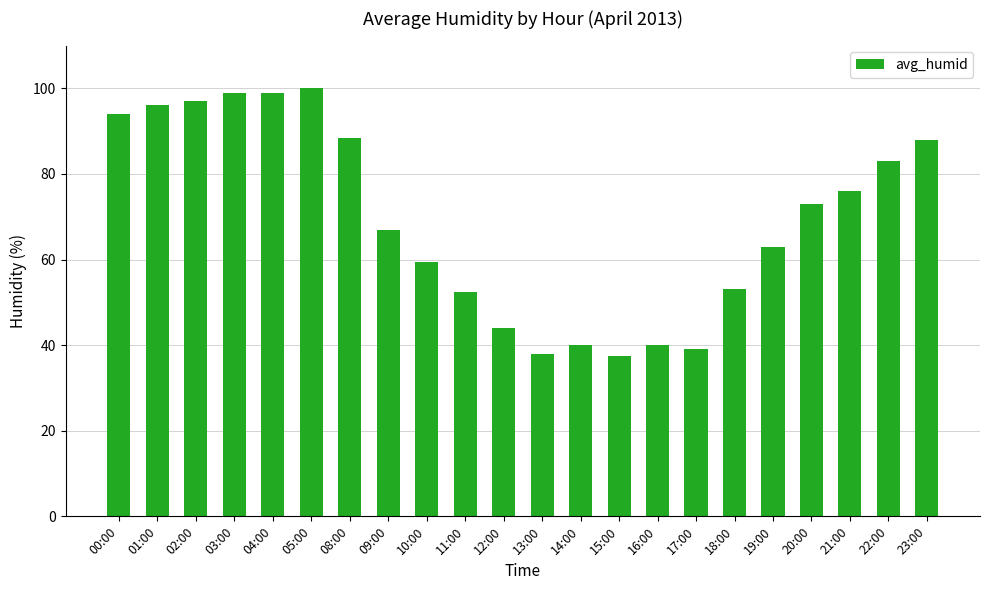

Reading left to right, list all the values displayed in this chart.

00:00=94.0	01:00=96.0	02:00=97.0	03:00=99.0	04:00=99.0	05:00=100.0	08:00=88.5	09:00=67.0	10:00=59.5	11:00=52.5	12:00=44.0	13:00=38.0	14:00=40.0	15:00=37.5	16:00=40.0	17:00=39.0	18:00=53.0	19:00=63.0	20:00=73.0	21:00=76.0	22:00=83.0	23:00=88.0